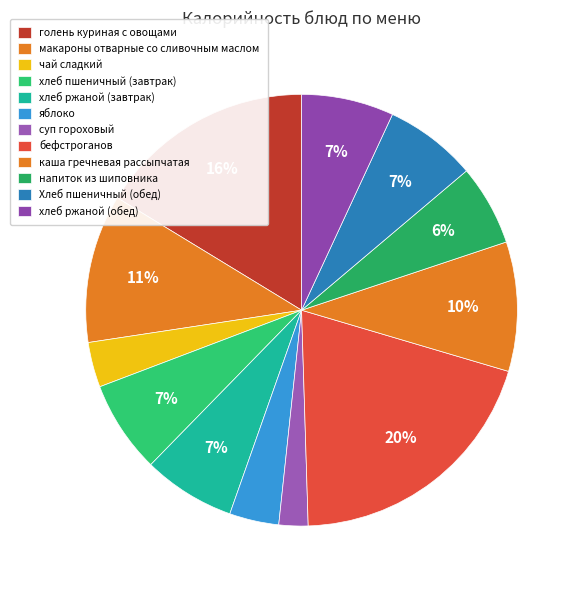

How many slices are in this pie chart?

12